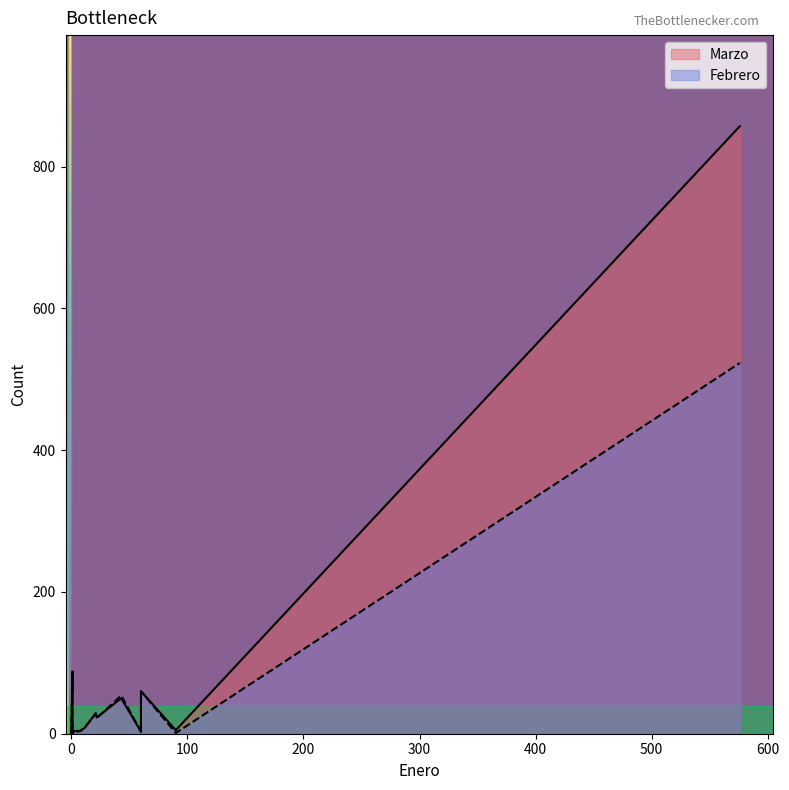

After their last crossing, which series has the higher values: Marzo or Febrero?

Marzo